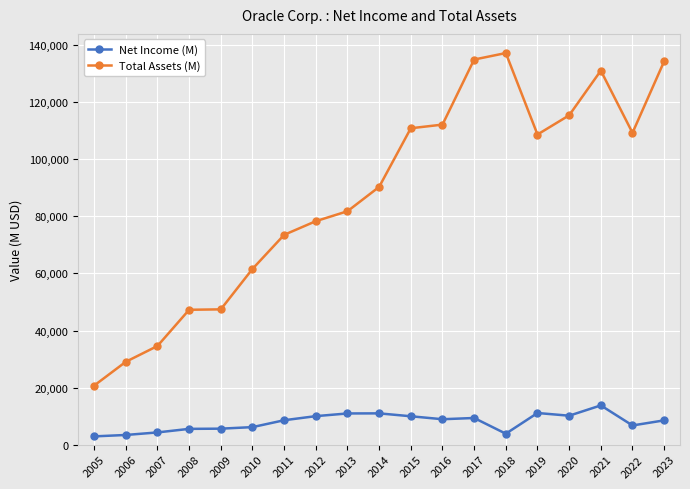

True or false: Total Assets (M) and Net Income (M) intersect in this chart.

False